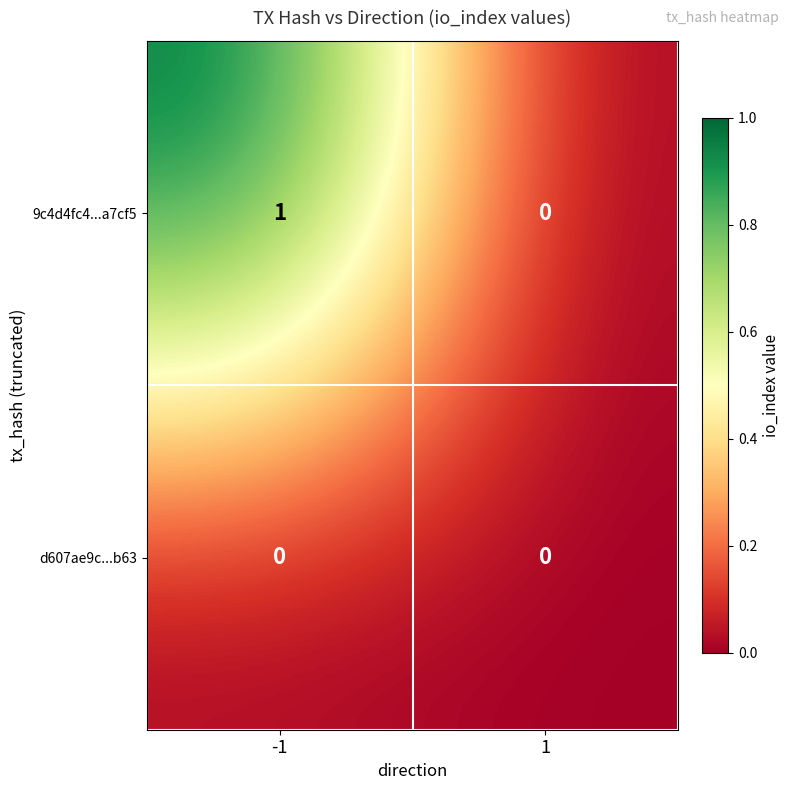

How many data points does each series have?

2